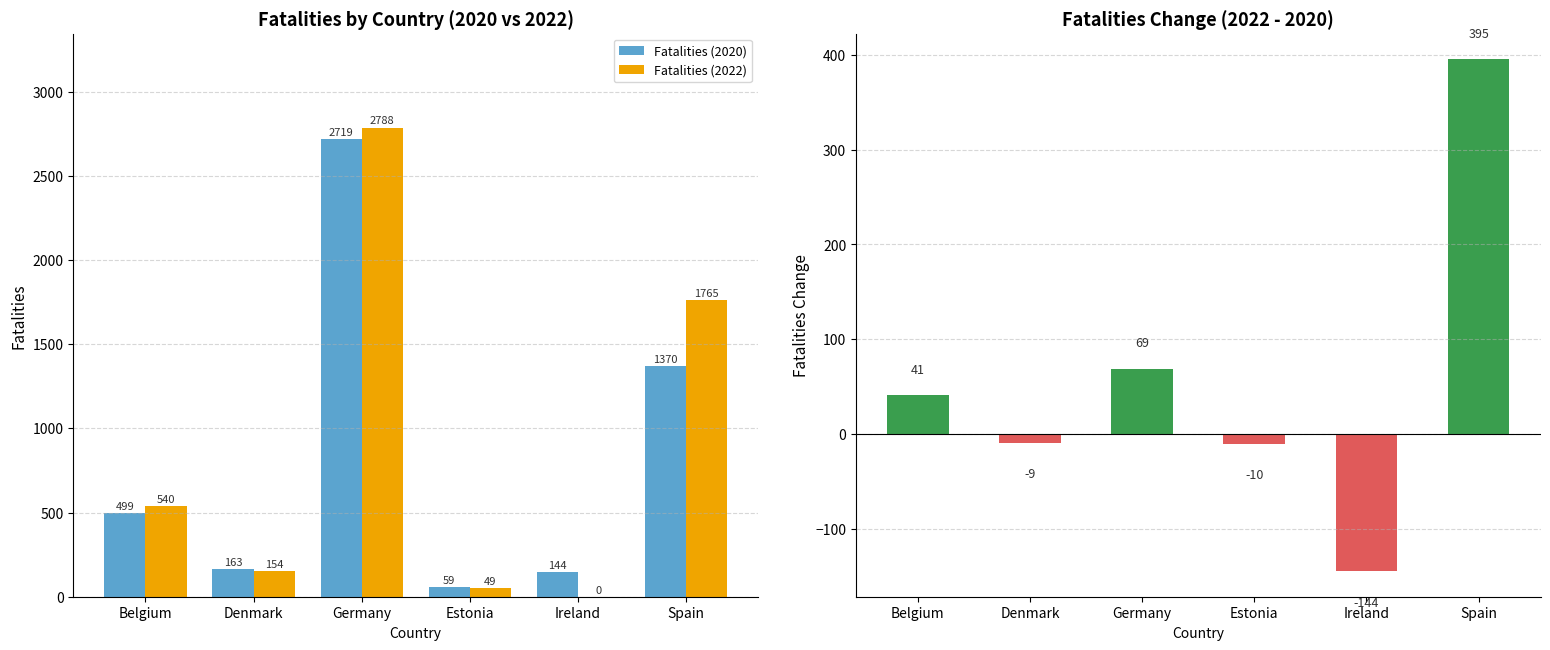

List the labels in order of Fatalities (2022) value, smallest first.

Ireland, Estonia, Denmark, Belgium, Spain, Germany